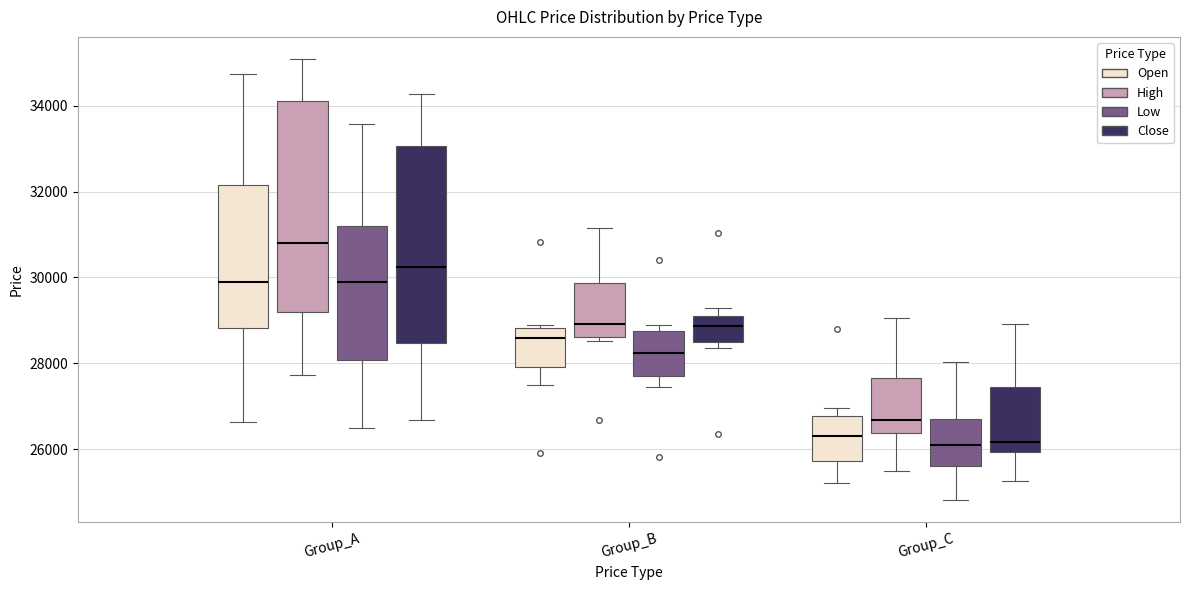

Reading left to right, transcribe this box plot: for each box, give where its median line is, the range the box spans, and where its two whiskers end, as read against the y-axis. The values are not printed on the chart, so give them approximately, as read against the axis.

Group_A (Open): median 29800, box 28800 to 32200, whiskers 26600 to 34800
Group_A (High): median 30800, box 29200 to 34200, whiskers 27800 to 35000
Group_A (Low): median 29800, box 28000 to 31200, whiskers 26400 to 33600
Group_A (Close): median 30200, box 28400 to 33000, whiskers 26600 to 34200
Group_B (Open): median 28600, box 28000 to 28800, whiskers 27400 to 28800 (just above the box's upper edge)
Group_B (High): median 29000, box 28600 to 29800, whiskers 28600 (just below the box's lower edge) to 31200
Group_B (Low): median 28200, box 27800 to 28800, whiskers 27400 to 28800 (just above the box's upper edge)
Group_B (Close): median 28800, box 28400 to 29200, whiskers 28400 (just below the box's lower edge) to 29200 (just above the box's upper edge)
Group_C (Open): median 26400, box 25800 to 26800, whiskers 25200 to 27000
Group_C (High): median 26600, box 26400 to 27600, whiskers 25400 to 29000
Group_C (Low): median 26000, box 25600 to 26800, whiskers 24800 to 28000
Group_C (Close): median 26200, box 26000 to 27400, whiskers 25200 to 29000